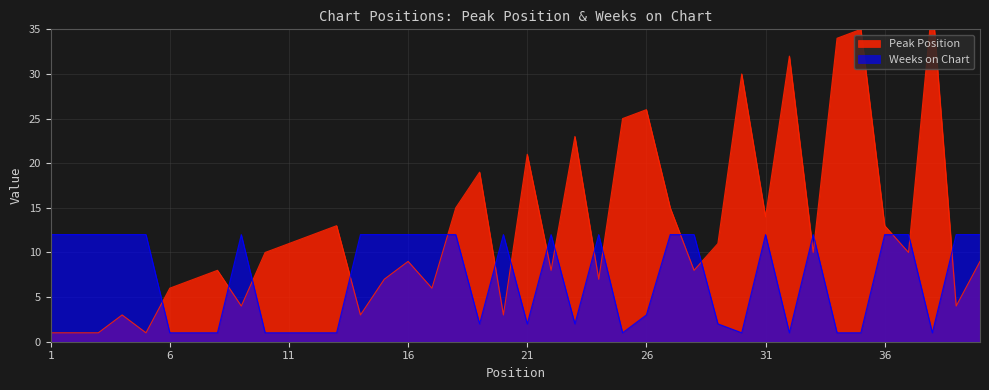

Which series ends up on top after the final intersection of Weeks on Chart and Peak Position?

Weeks on Chart